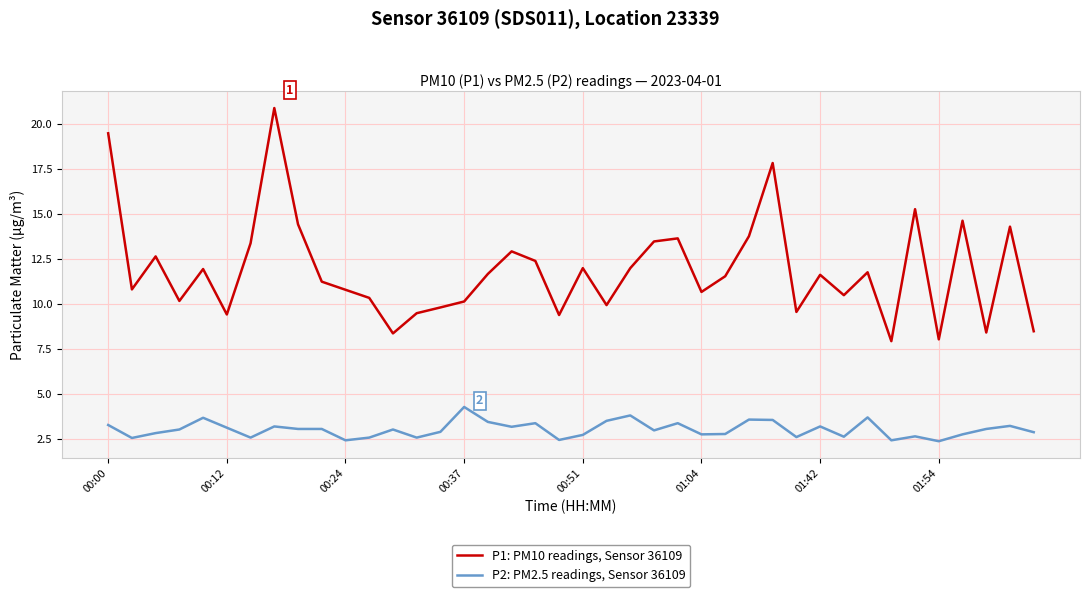

Which series has the largest range (max minus min)?

P1: PM10 readings, Sensor 36109